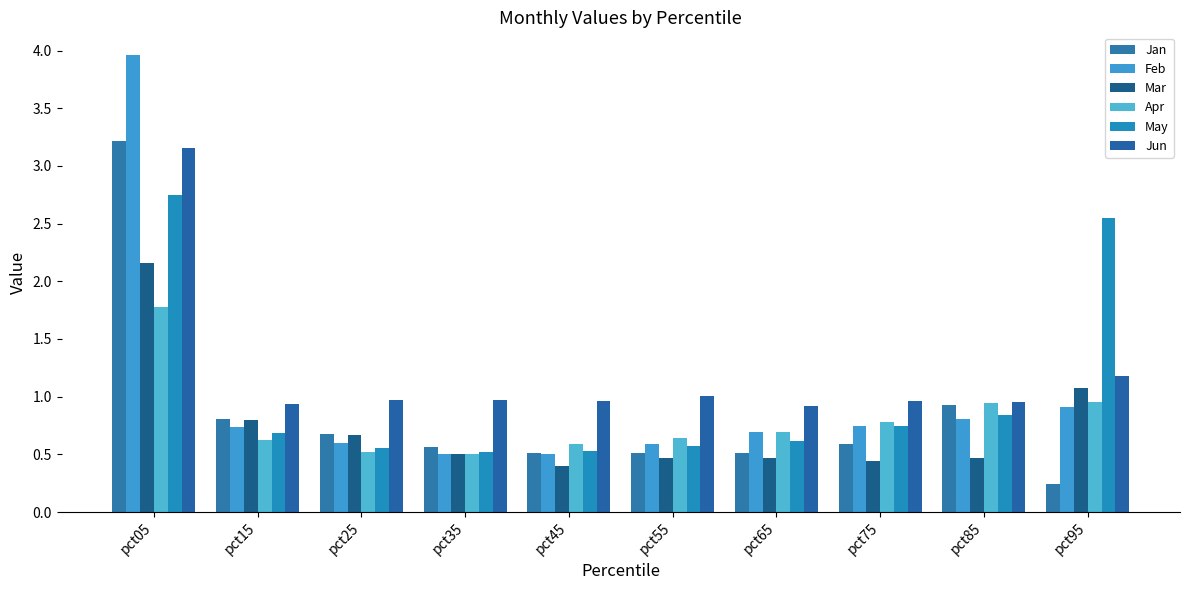

Is the value of Jan at pct65 greater than the value of Mar at pct75?

Yes